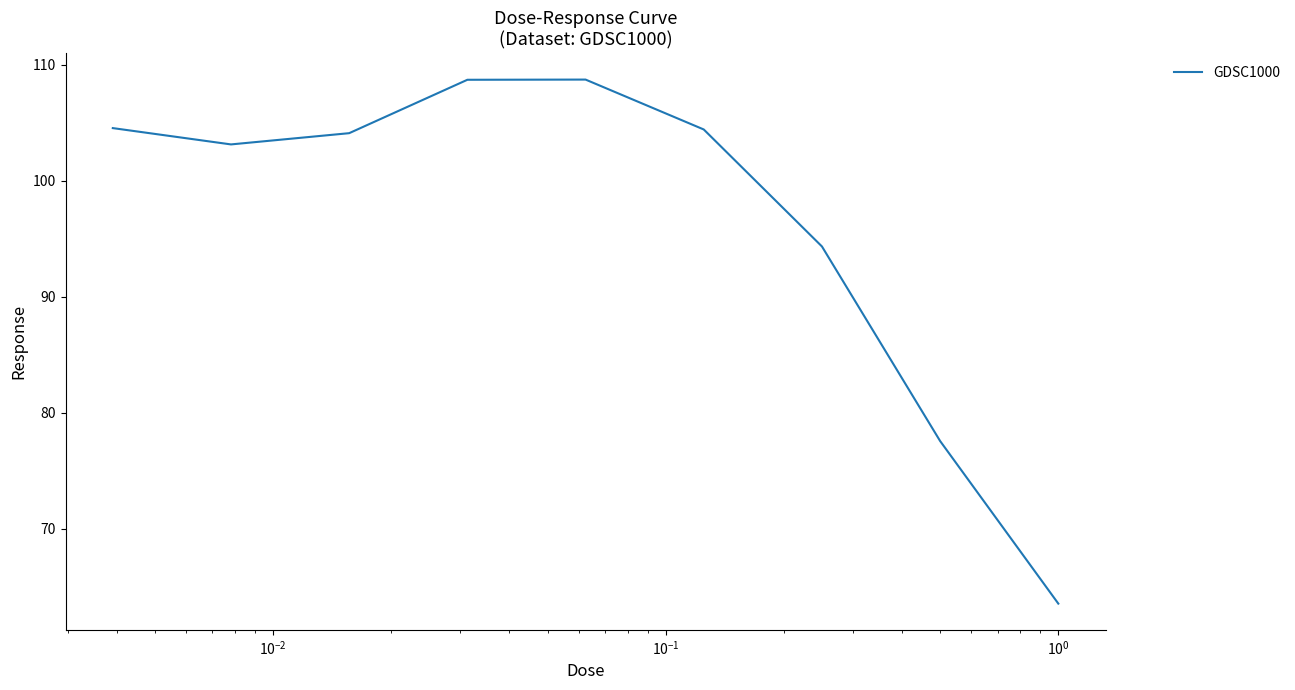

What is the smallest value displayed?

63.5